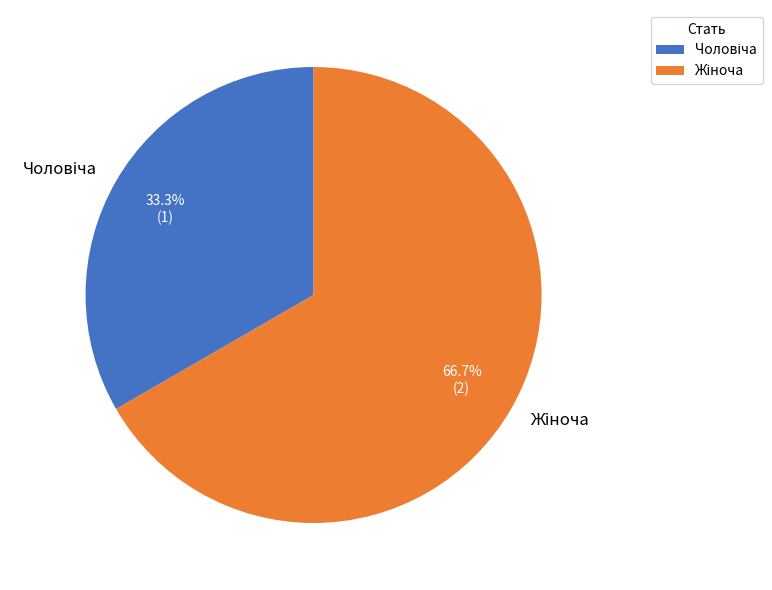

Is there a majority slice in this chart?

Yes